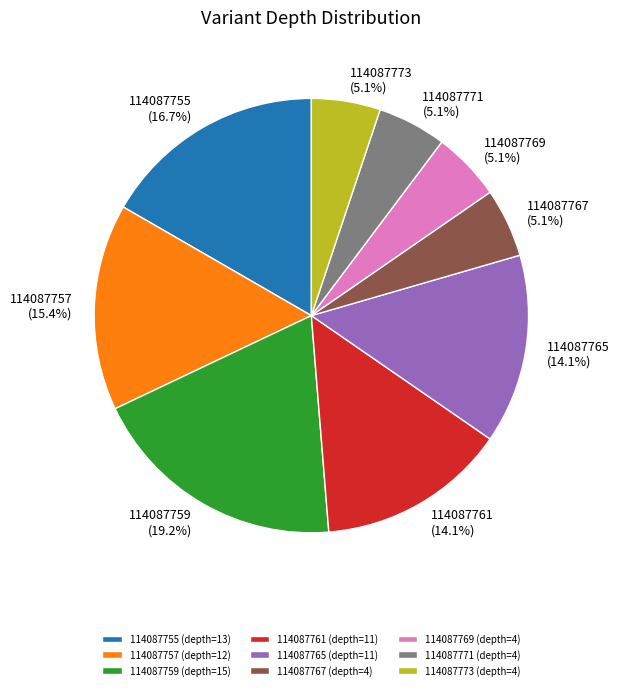

Is 114087765 the majority of the pie?

No